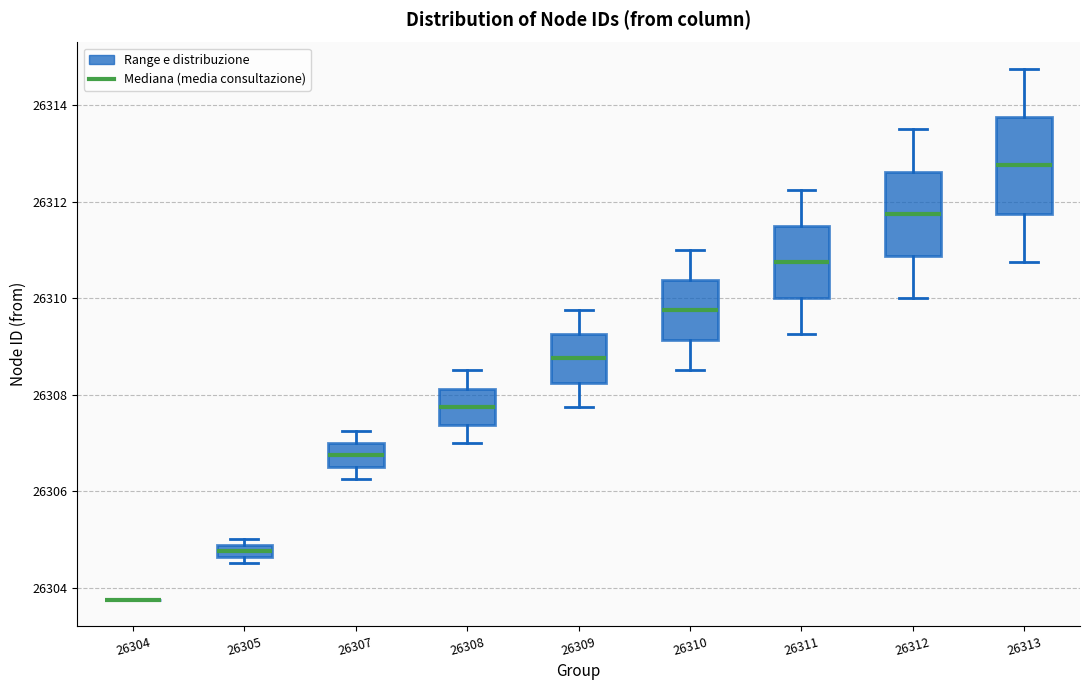

Comparing the boxes themselves (not the whiskers), which one is the tallest?

26313